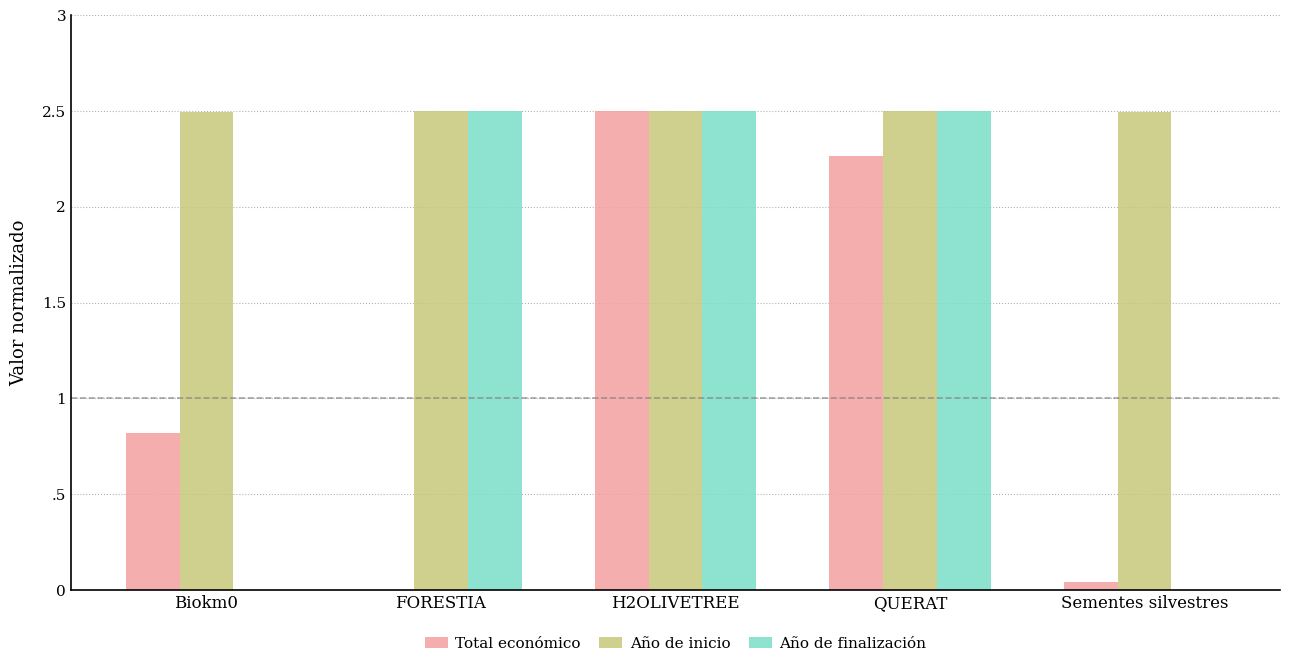

Are the bars horizontal?

No